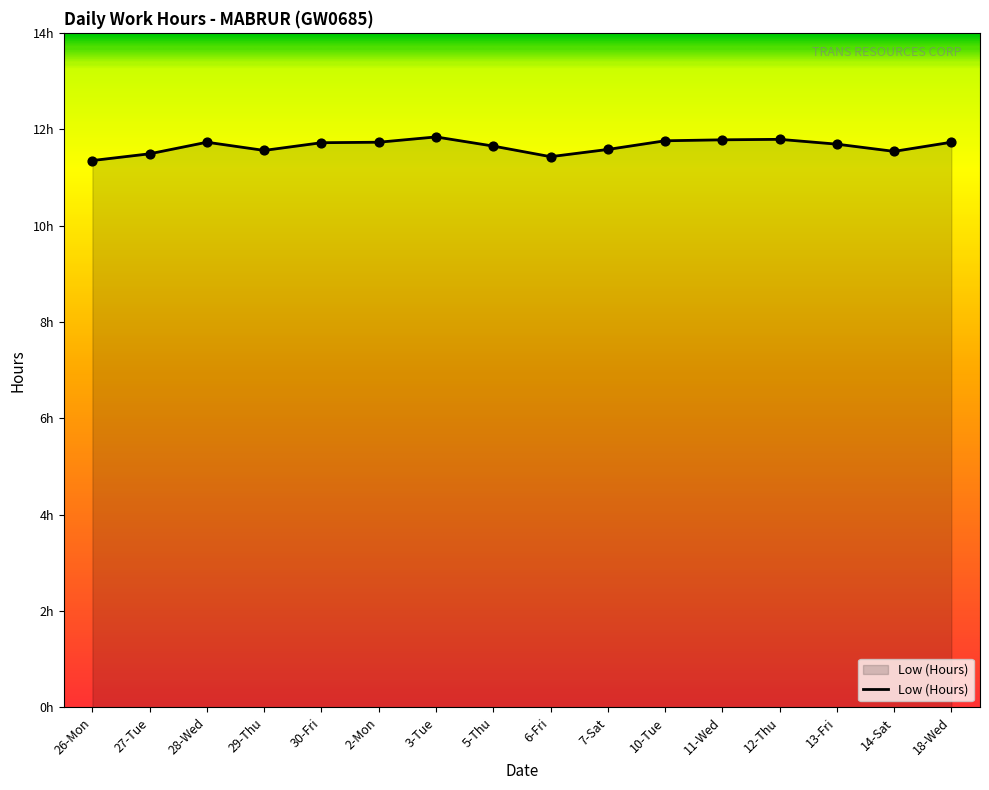

Which has a higher value, 3-Tue or 28-Wed?

3-Tue